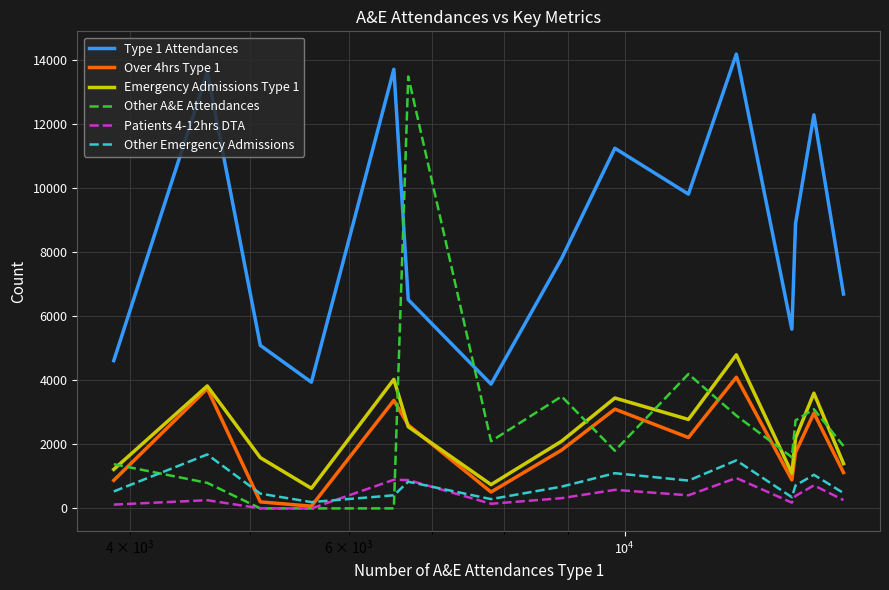

Which series has the largest range (max minus min)?

Other A&E Attendances